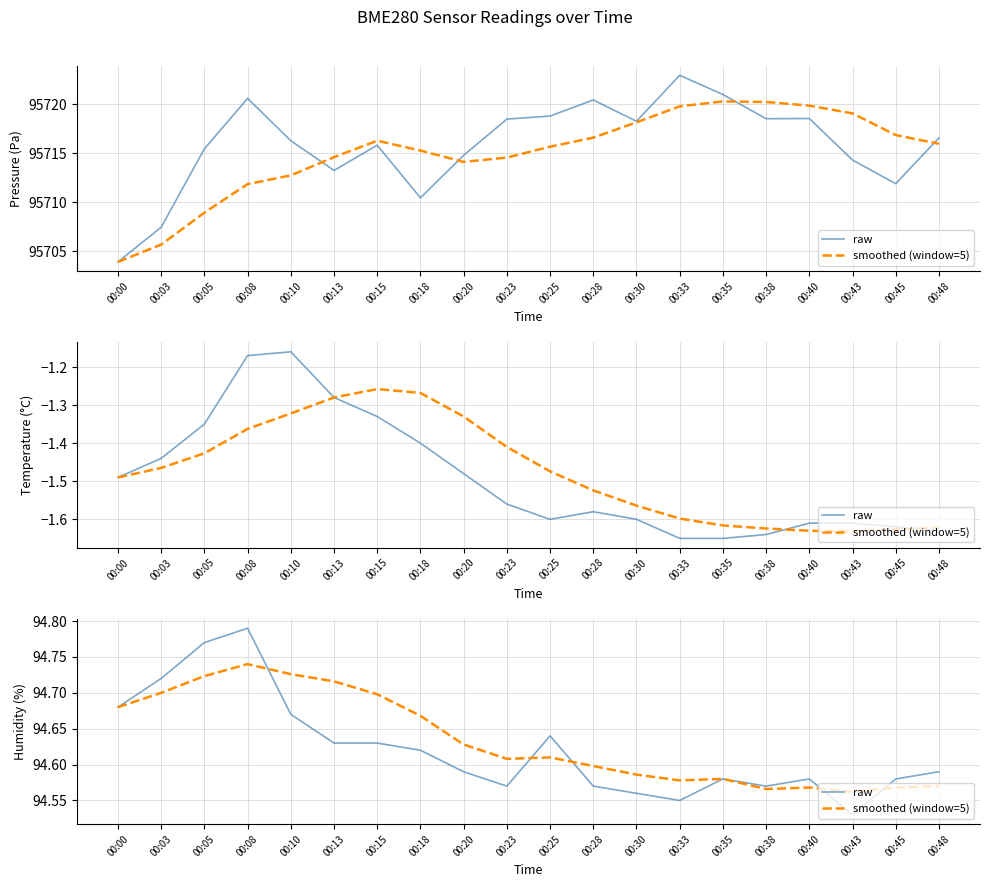

What are all the series names shown in the legend?

raw, smoothed (window=5)